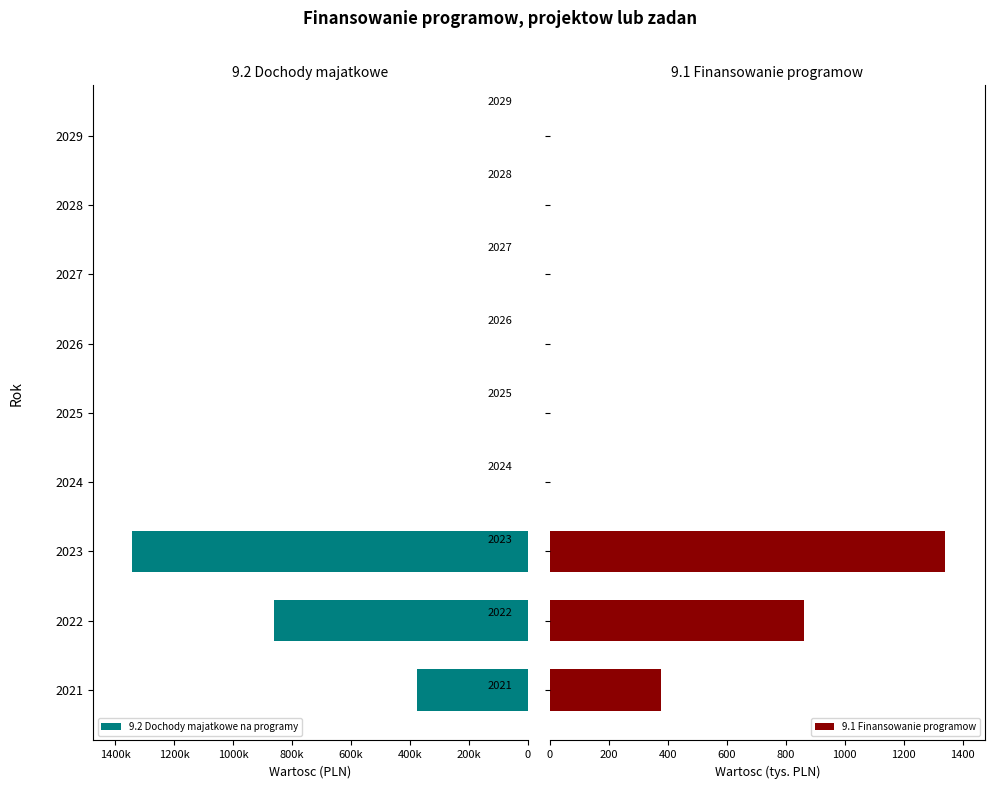

What is the sum of all 9.1 Finansowanie programow values?

2579.9